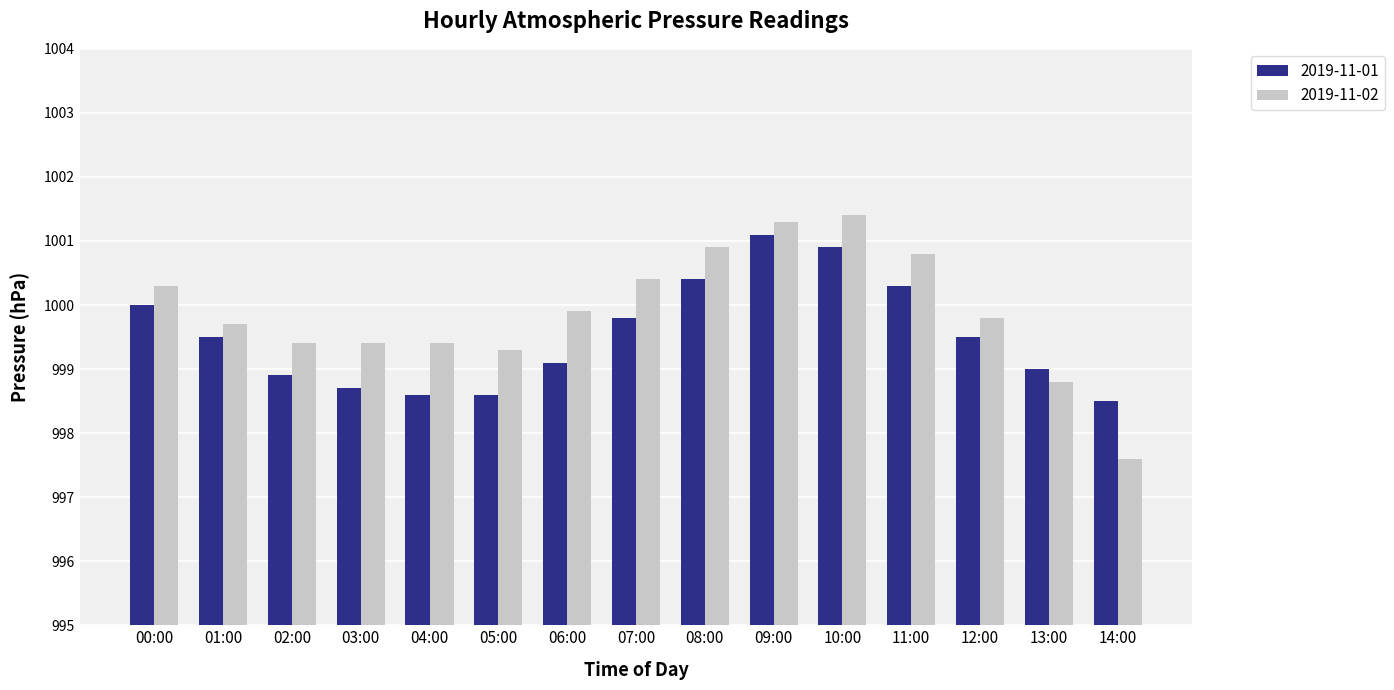

What are all the series names shown in the legend?

2019-11-01, 2019-11-02